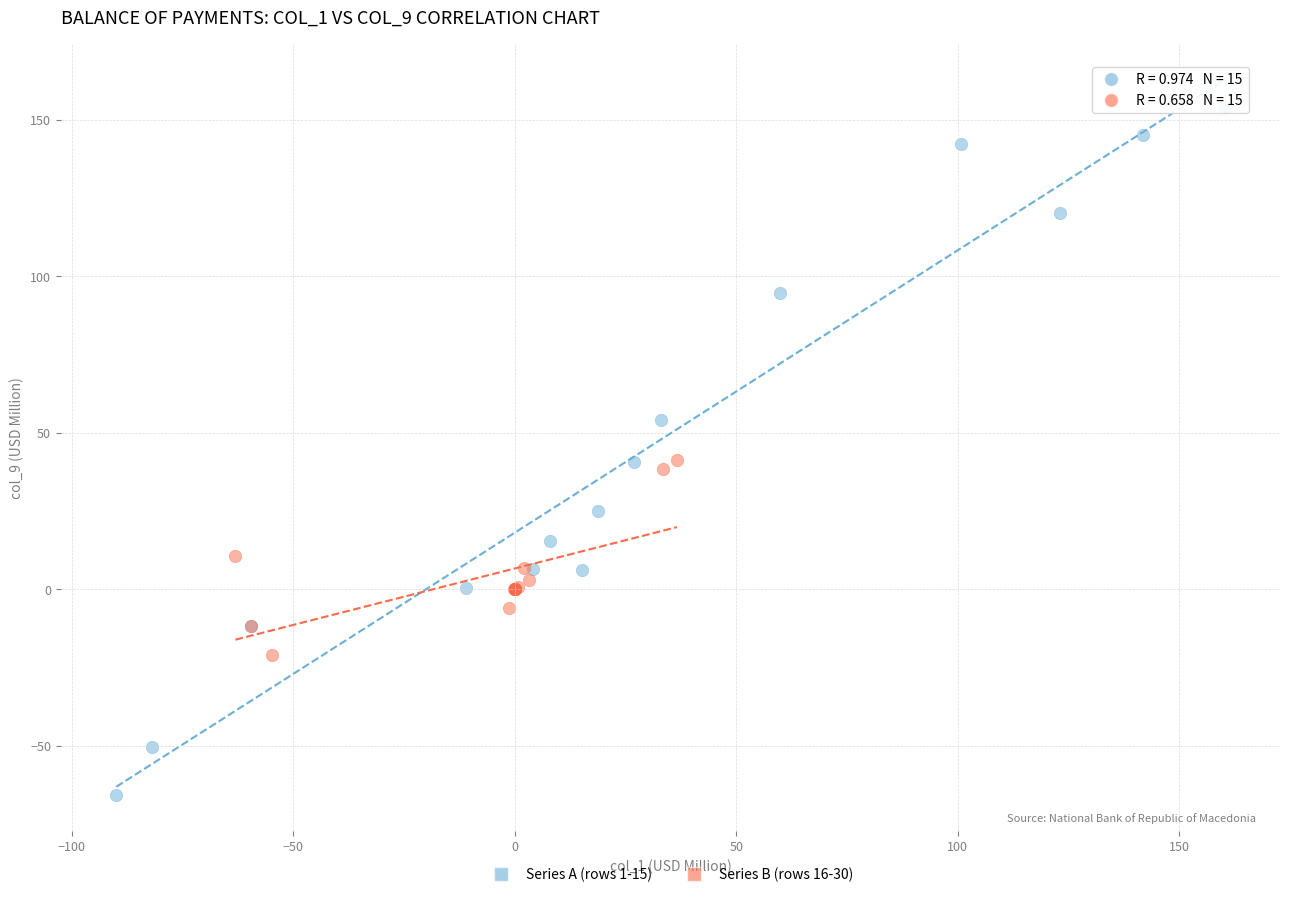

Which series reaches the minimum Y coordinate?

Series A (rows 1-15)